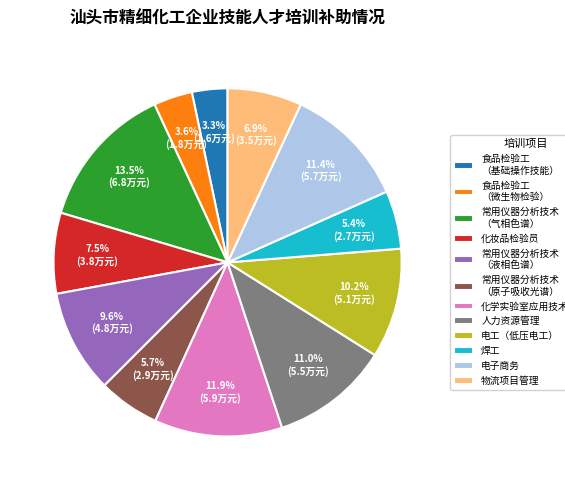

To the nearest percent, what is the average slice percentage?

8%